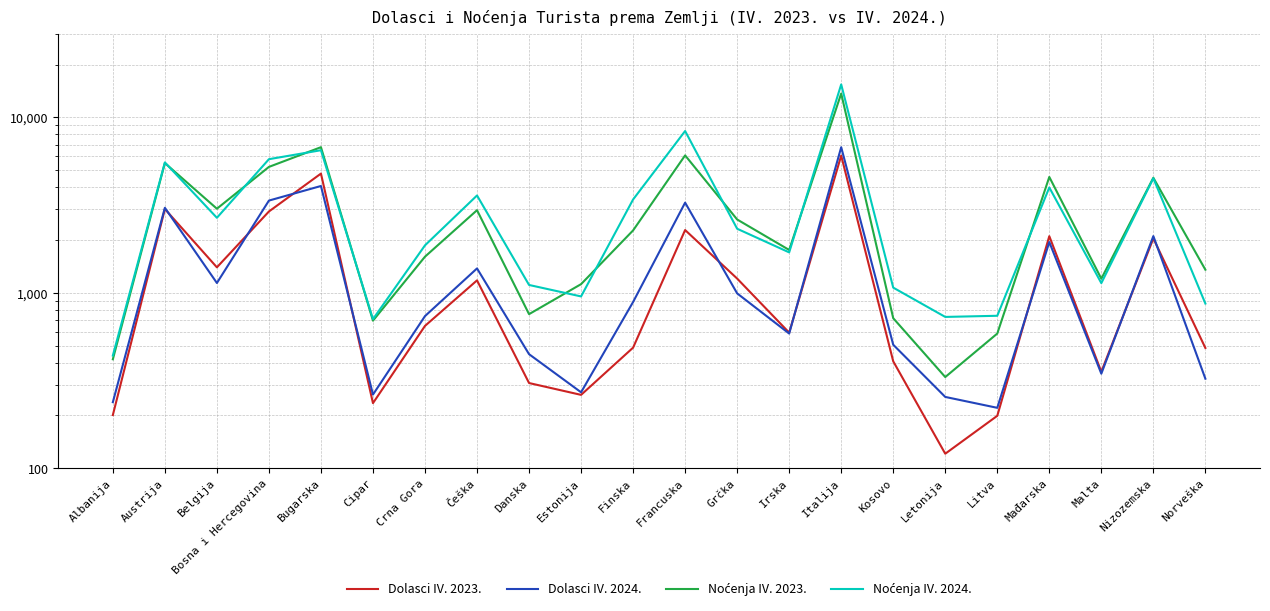

List the labels in order of Dolasci IV. 2024. value, smallest first.

Litva, Albanija, Letonija, Cipar, Estonija, Norveška, Malta, Danska, Kosovo, Irska, Crna Gora, Finska, Grčka, Belgija, Češka, Mađarska, Nizozemska, Austrija, Francuska, Bosna i Hercegovina, Bugarska, Italija